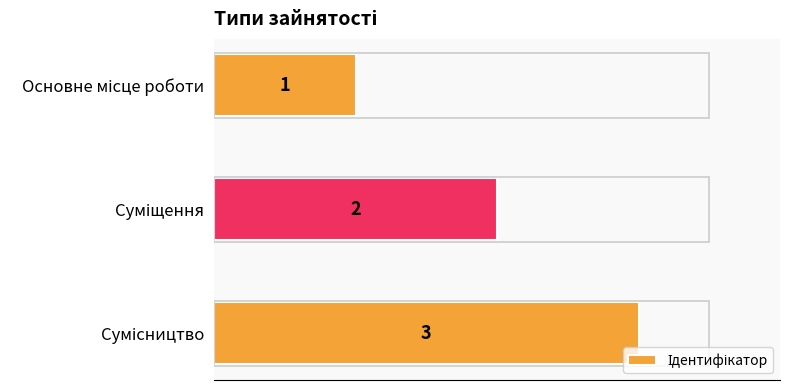

Count the values in the range 1 to 3.

3